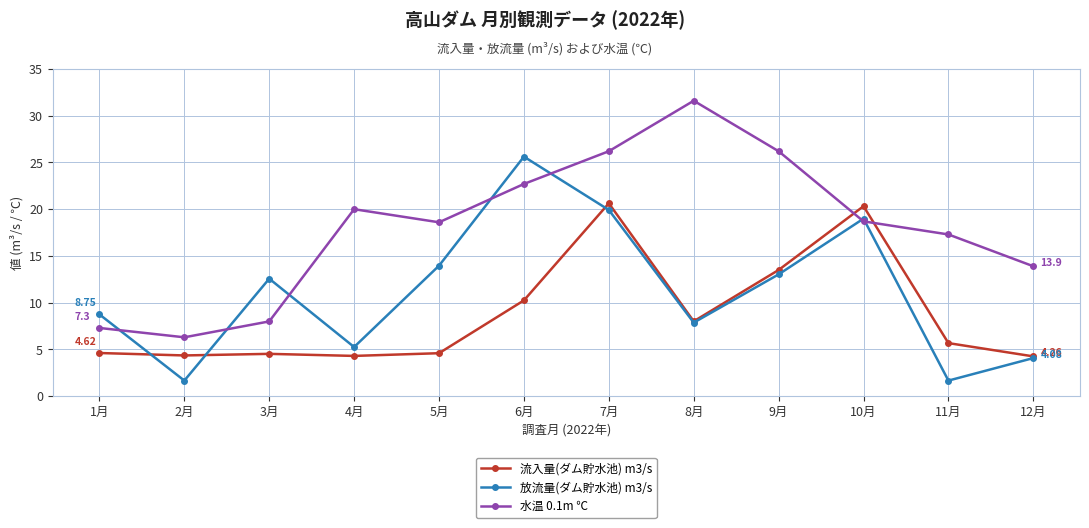

True or false: 流入量(ダム貯水池) m3/s has more than 1 points higher than both neighbors.

True